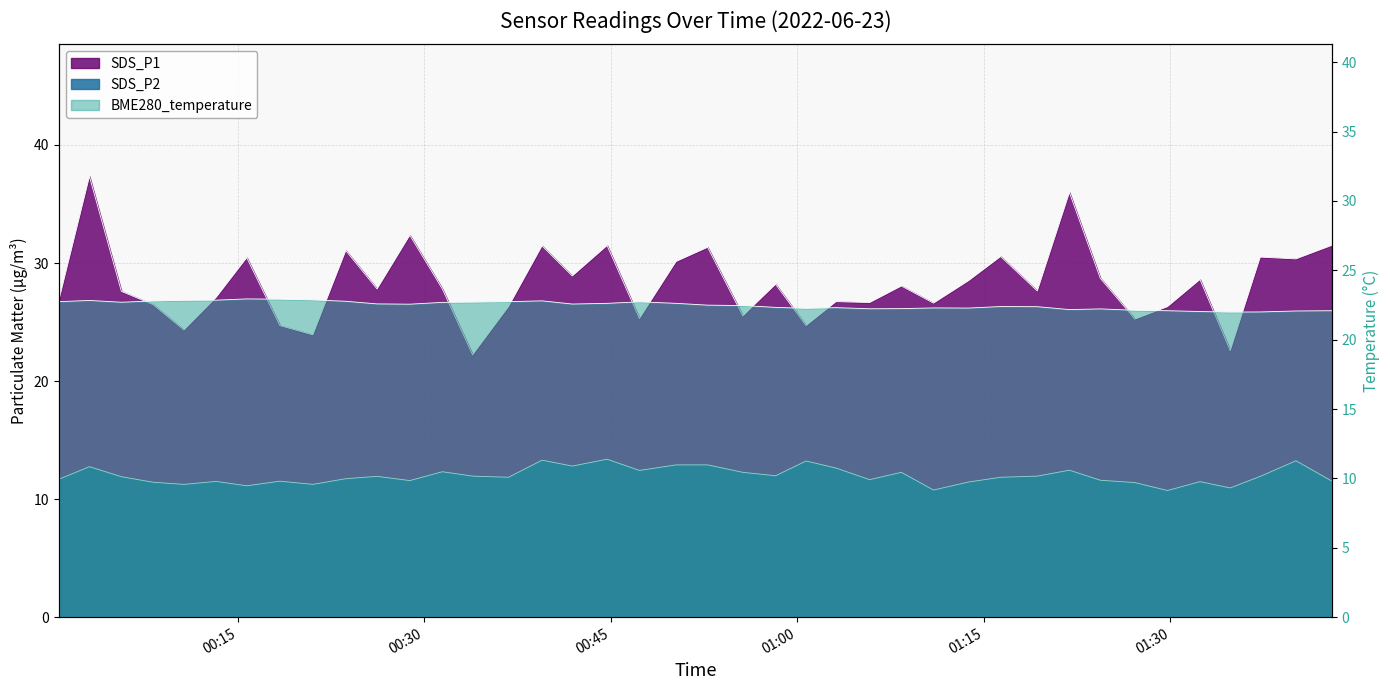

What is the smallest value displayed?

10.7